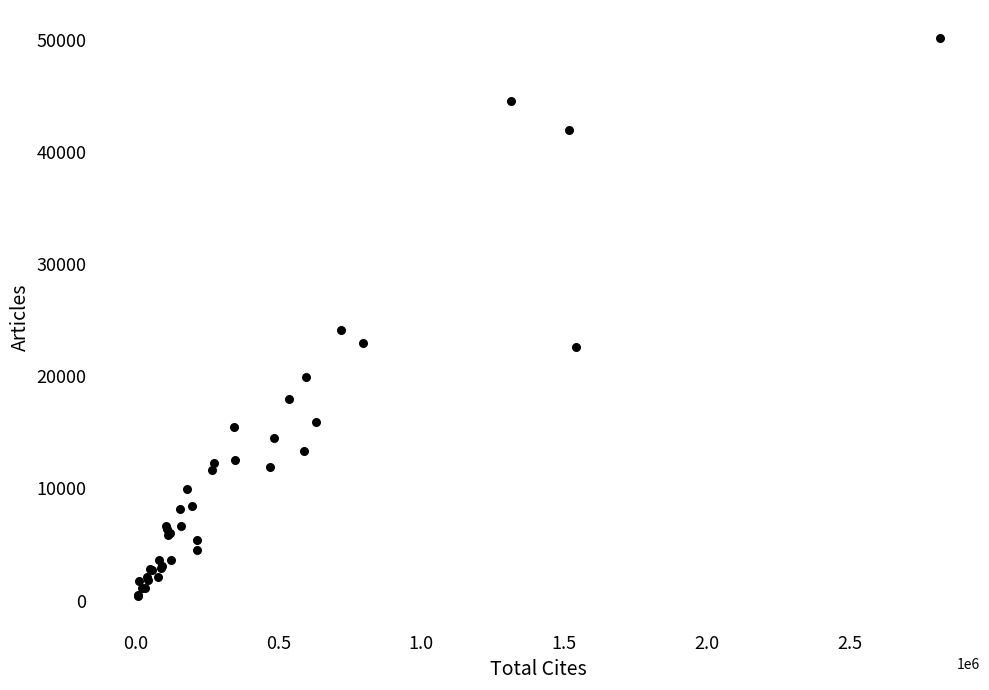

What Y value in the scatter plot is closest to 25268?

24136